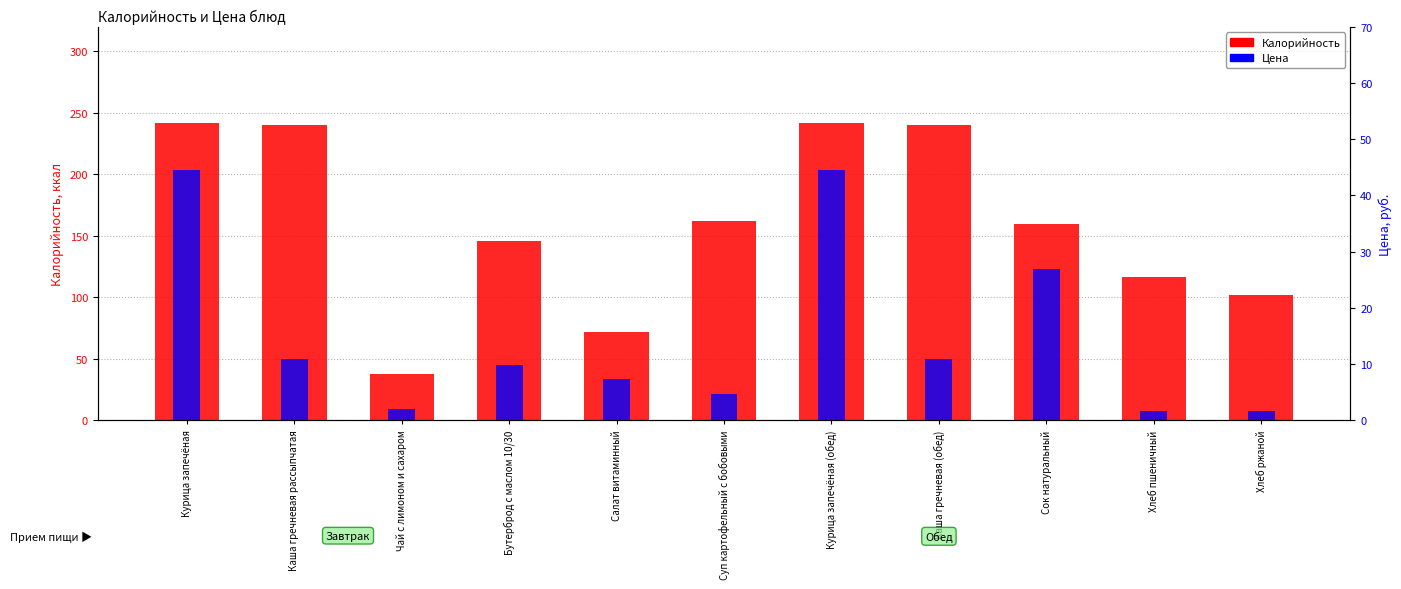

What is the difference between the highest and lowest values at Суп картофельный с бобовыми?

157.3